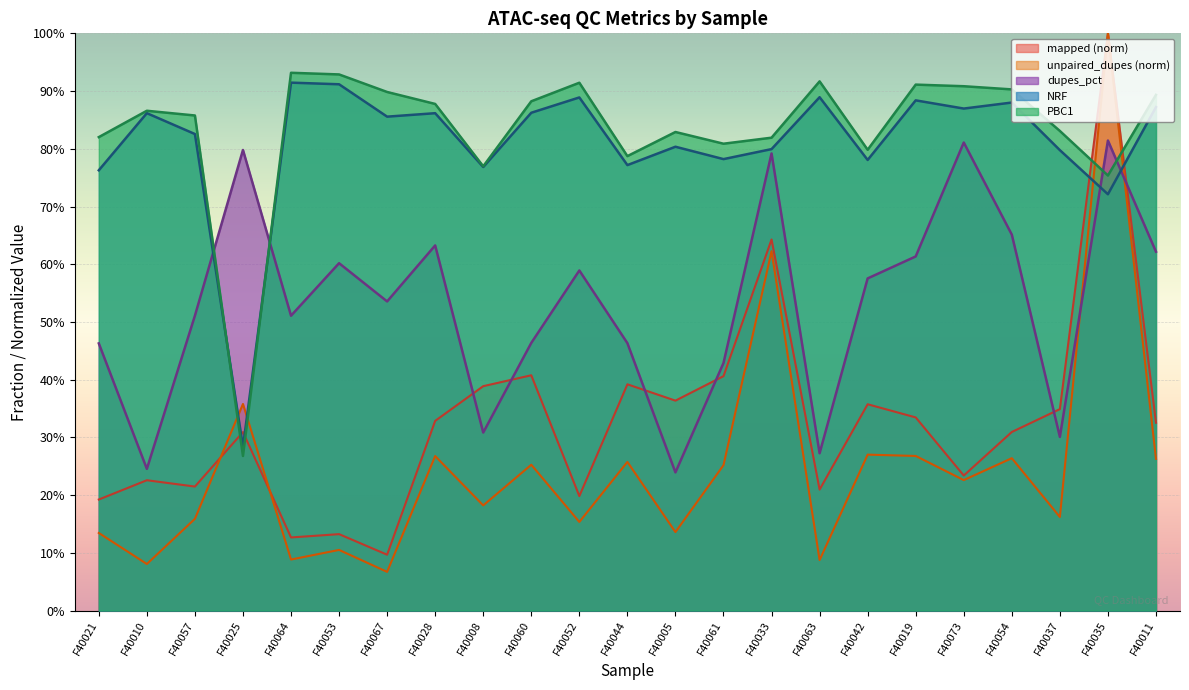

The value of unpaired_dupes at F40019 is 0.1. True or false?

False